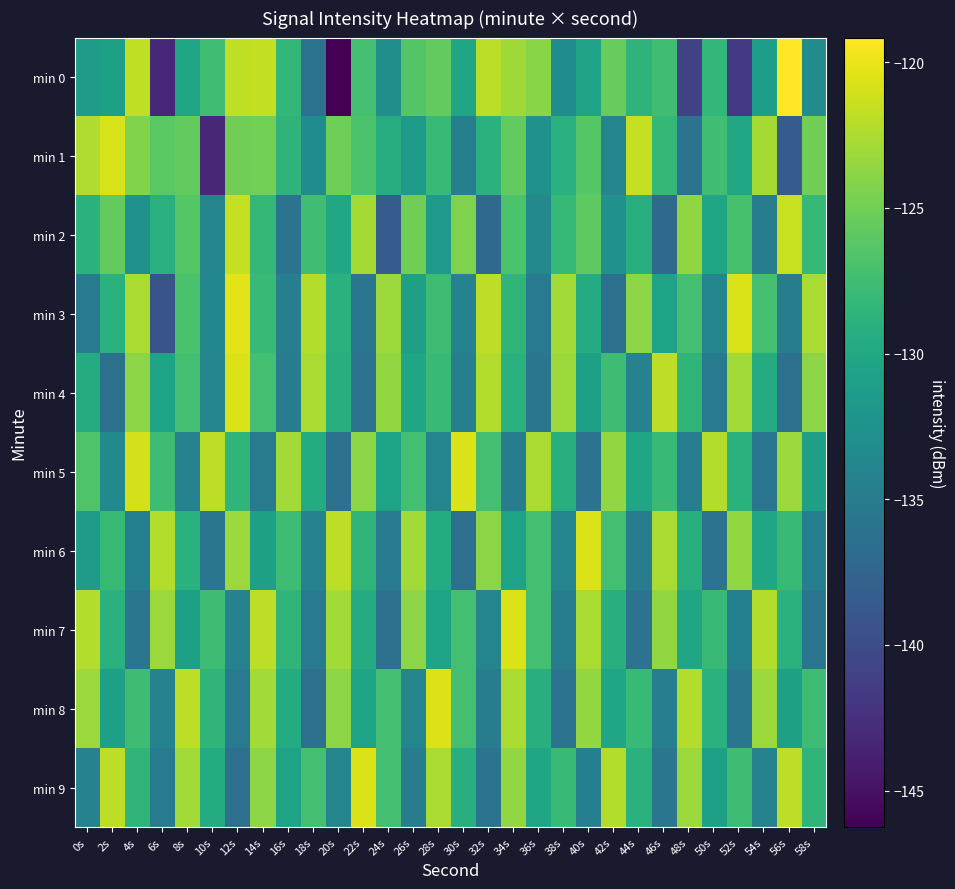

Reading left to right, extract all data points from this chart.

min 0: 0s=-131.3	2s=-130.8	4s=-121.8	6s=-143.2	8s=-130.2	10s=-127.5	12s=-121.7	14s=-121.7	16s=-128.3	18s=-135.9	20s=-146.3	22s=-127.3	24s=-132.9	26s=-126.4	28s=-125.7	30s=-130.3	32s=-122.0	34s=-123.1	36s=-124.0	38s=-133.0	40s=-130.6	42s=-125.5	44s=-128.7	46s=-127.5	48s=-141.0	50s=-128.3	52s=-141.6	54s=-131.1	56s=-119.2	58s=-133.2
min 1: 0s=-122.4	2s=-120.8	4s=-124.3	6s=-126.1	8s=-125.7	10s=-143.1	12s=-125.0	14s=-125.0	16s=-128.6	18s=-133.0	20s=-125.1	22s=-126.8	24s=-129.3	26s=-131.2	28s=-127.9	30s=-134.6	32s=-128.9	34s=-125.7	36s=-132.5	38s=-129.0	40s=-126.3	42s=-133.9	44s=-121.6	46s=-128.2	48s=-135.9	50s=-127.5	52s=-130.1	54s=-122.8	56s=-138.3	58s=-125.0
min 2: 0s=-128.9	2s=-125.7	4s=-132.5	6s=-129.0	8s=-126.3	10s=-133.9	12s=-121.6	14s=-128.2	16s=-135.9	18s=-127.5	20s=-130.1	22s=-122.8	24s=-138.3	26s=-125.0	28s=-131.7	30s=-124.3	32s=-137.0	34s=-126.8	36s=-133.5	38s=-128.1	40s=-125.9	42s=-132.6	44s=-129.2	46s=-136.9	48s=-123.7	50s=-130.3	52s=-127.0	54s=-134.8	56s=-121.5	58s=-128.1
min 3: 0s=-135.2	2s=-128.9	4s=-122.6	6s=-139.2	8s=-126.9	10s=-133.6	12s=-120.2	14s=-127.9	16s=-134.6	18s=-122.2	20s=-128.9	22s=-135.6	24s=-123.2	26s=-130.9	28s=-127.6	30s=-134.2	32s=-121.9	34s=-128.6	36s=-135.2	38s=-122.9	40s=-129.6	42s=-136.2	44s=-123.9	46s=-130.6	48s=-127.2	50s=-133.9	52s=-120.6	54s=-127.2	56s=-134.9	58s=-122.6
min 4: 0s=-129.6	2s=-136.2	4s=-123.9	6s=-130.6	8s=-127.2	10s=-133.9	12s=-120.6	14s=-127.2	16s=-134.9	18s=-122.6	20s=-129.2	22s=-135.9	24s=-123.6	26s=-130.2	28s=-127.9	30s=-134.6	32s=-122.2	34s=-128.9	36s=-135.6	38s=-123.2	40s=-130.9	42s=-127.6	44s=-134.2	46s=-121.9	48s=-128.6	50s=-135.2	52s=-122.9	54s=-129.6	56s=-136.2	58s=-123.9
min 5: 0s=-126.6	2s=-133.2	4s=-120.9	6s=-127.6	8s=-134.2	10s=-121.9	12s=-128.6	14s=-135.2	16s=-122.9	18s=-129.6	20s=-136.2	22s=-123.9	24s=-130.6	26s=-127.2	28s=-133.9	30s=-120.6	32s=-127.2	34s=-134.9	36s=-122.6	38s=-129.2	40s=-135.9	42s=-123.6	44s=-130.2	46s=-127.9	48s=-134.6	50s=-122.2	52s=-128.9	54s=-135.6	56s=-123.2	58s=-130.9
min 6: 0s=-131.2	2s=-127.9	4s=-134.6	6s=-122.2	8s=-128.9	10s=-135.6	12s=-123.2	14s=-130.9	16s=-127.6	18s=-134.2	20s=-121.9	22s=-128.6	24s=-135.2	26s=-122.9	28s=-129.6	30s=-136.2	32s=-123.9	34s=-130.6	36s=-127.2	38s=-133.9	40s=-120.6	42s=-127.2	44s=-134.9	46s=-122.6	48s=-129.2	50s=-135.9	52s=-123.6	54s=-130.2	56s=-127.9	58s=-134.6
min 7: 0s=-122.2	2s=-128.9	4s=-135.6	6s=-123.2	8s=-130.9	10s=-127.6	12s=-134.2	14s=-121.9	16s=-128.6	18s=-135.2	20s=-122.9	22s=-129.6	24s=-136.2	26s=-123.9	28s=-130.6	30s=-127.2	32s=-133.9	34s=-120.6	36s=-127.2	38s=-134.9	40s=-122.6	42s=-129.2	44s=-135.9	46s=-123.6	48s=-130.2	50s=-127.9	52s=-134.6	54s=-122.2	56s=-128.9	58s=-135.6
min 8: 0s=-123.2	2s=-130.9	4s=-127.6	6s=-134.2	8s=-121.9	10s=-128.6	12s=-135.2	14s=-122.9	16s=-129.6	18s=-136.2	20s=-123.9	22s=-130.6	24s=-127.2	26s=-133.9	28s=-120.6	30s=-127.2	32s=-134.9	34s=-122.6	36s=-129.2	38s=-135.9	40s=-123.6	42s=-130.2	44s=-127.9	46s=-134.6	48s=-122.2	50s=-128.9	52s=-135.6	54s=-123.2	56s=-130.9	58s=-127.6
min 9: 0s=-134.2	2s=-121.9	4s=-128.6	6s=-135.2	8s=-122.9	10s=-129.6	12s=-136.2	14s=-123.9	16s=-130.6	18s=-127.2	20s=-133.9	22s=-120.6	24s=-127.2	26s=-134.9	28s=-122.6	30s=-129.2	32s=-135.9	34s=-123.6	36s=-130.2	38s=-127.9	40s=-134.6	42s=-122.2	44s=-128.9	46s=-135.6	48s=-123.2	50s=-130.9	52s=-127.6	54s=-134.2	56s=-121.9	58s=-128.6